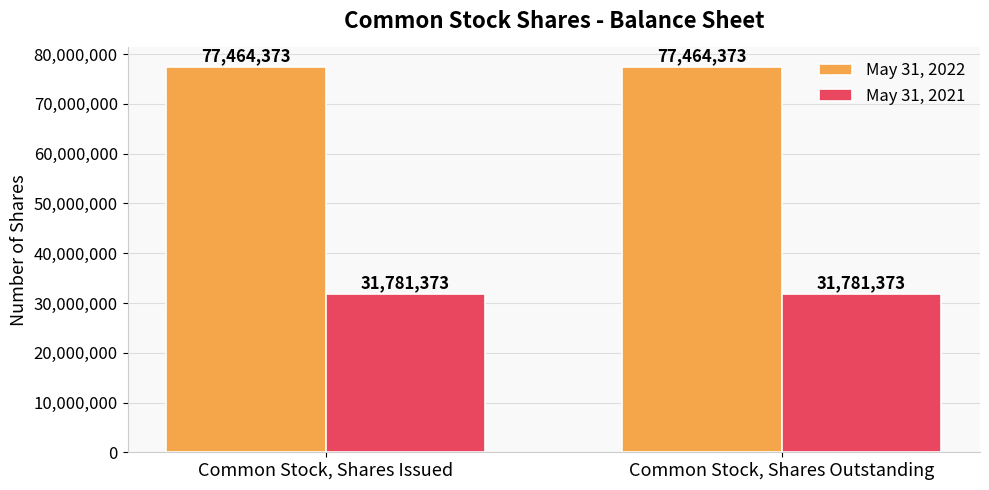

What is the sum of the May 31, 2022 values at Common Stock, Shares Outstanding and Common Stock, Shares Issued?

154928746